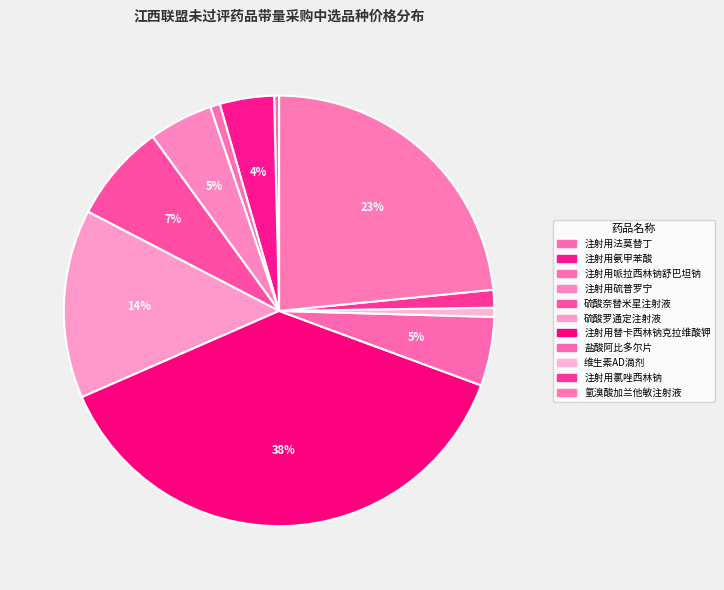

Is the sum of 注射用哌拉西林钠舒巴坦钠 and 注射用替卡西林钠克拉维酸钾 greater than half?

No